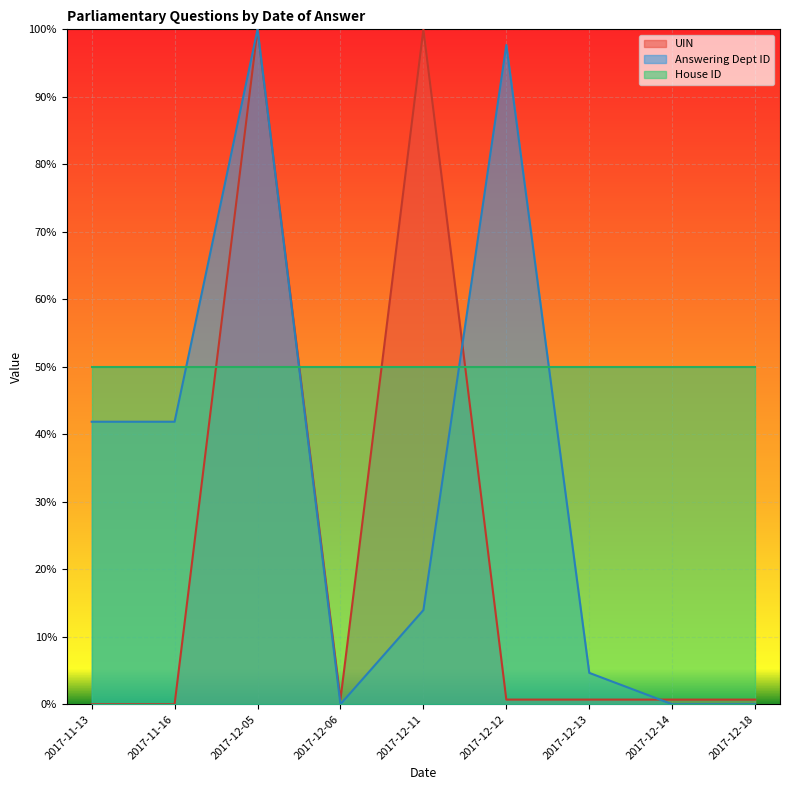

What is the difference between the maximum and second lowest values in the Answering Dept ID series?

1.0